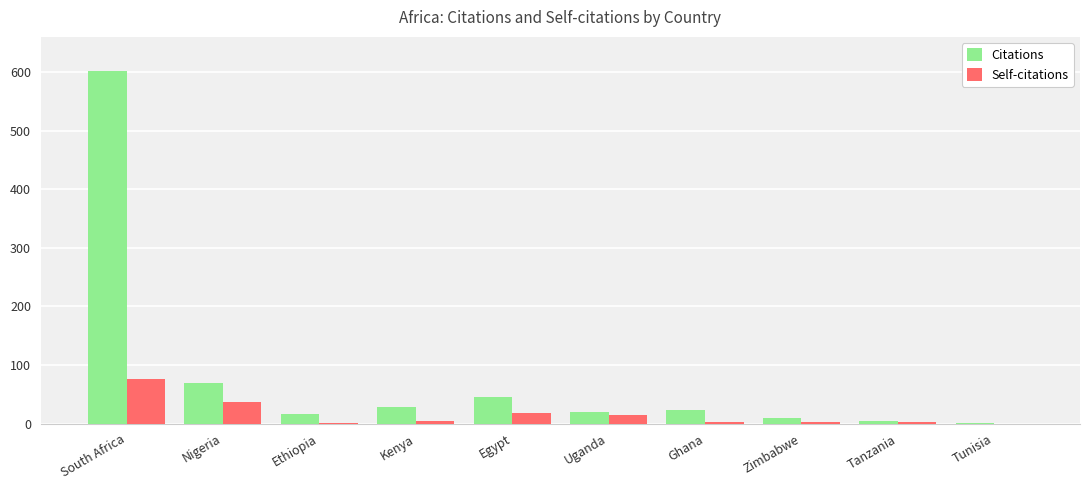

The value of Citations at Zimbabwe is 9. True or false?

True